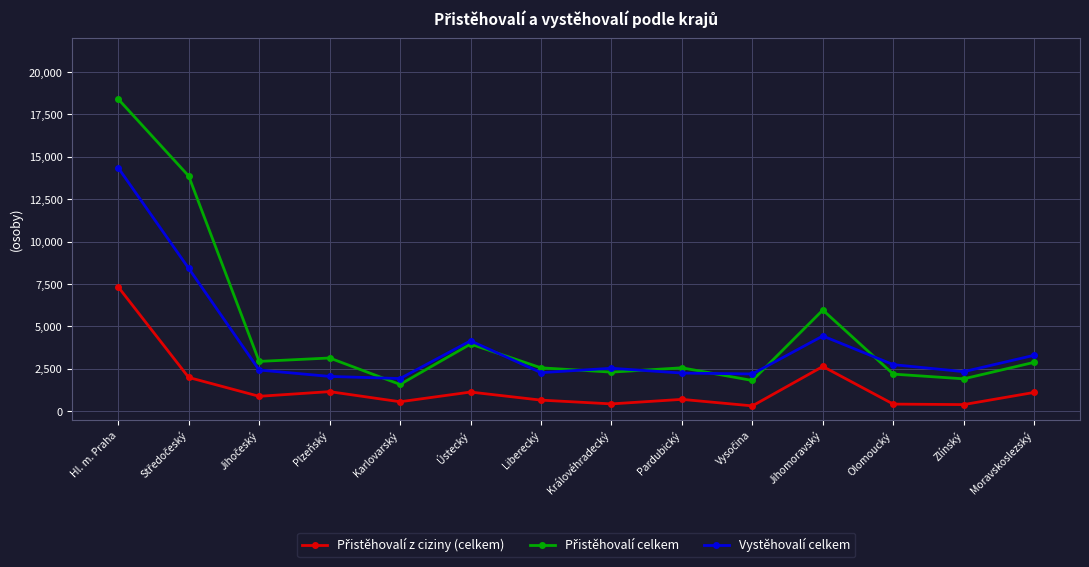

What is the label of the 6th point from the right?

Pardubický